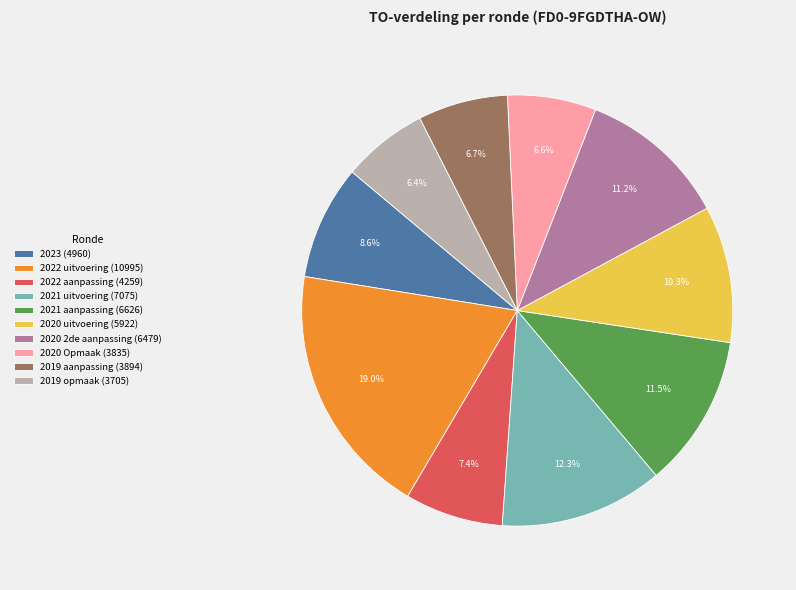

To the nearest percent, what is the average slice percentage?

10%